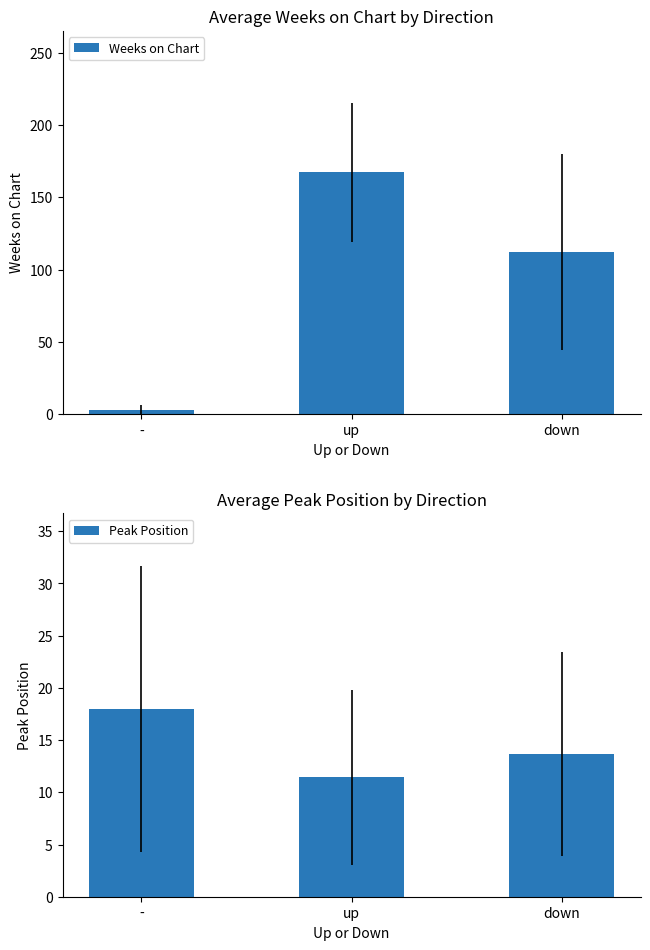

What is the sum of the Peak Position values at down and -?

31.7